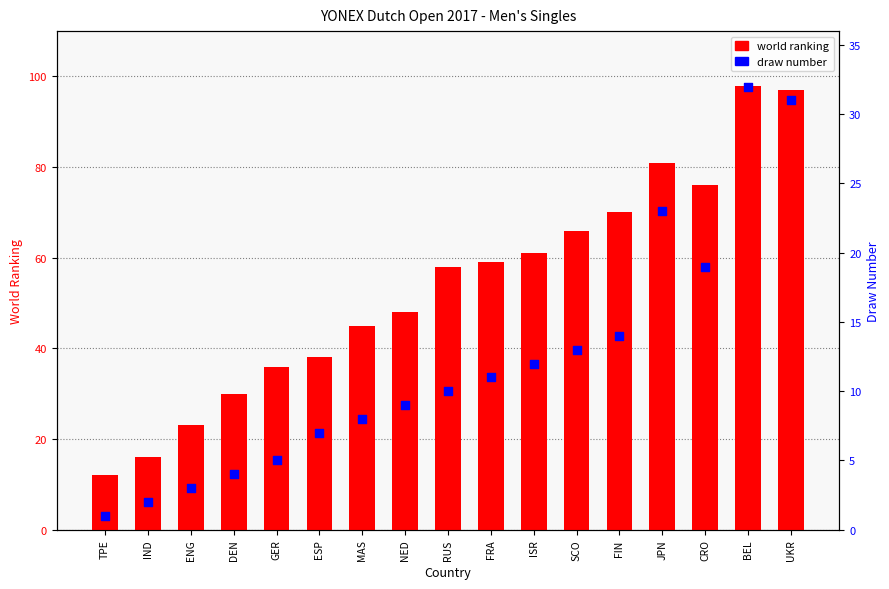

What are all the series names shown in the legend?

world ranking, draw number